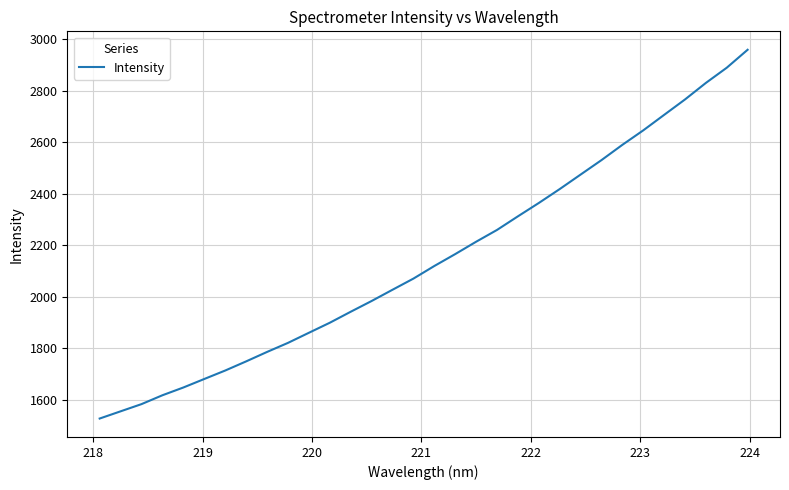

What is the difference between the maximum and minimum values?

1430.7